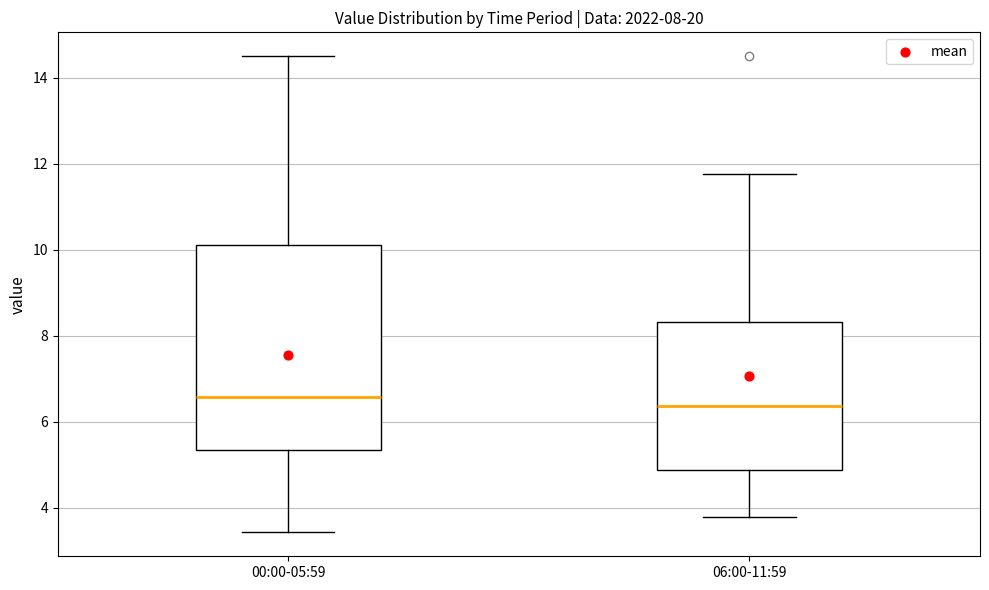

Comparing the boxes themselves (not the whiskers), which one is the tallest?

00:00-05:59